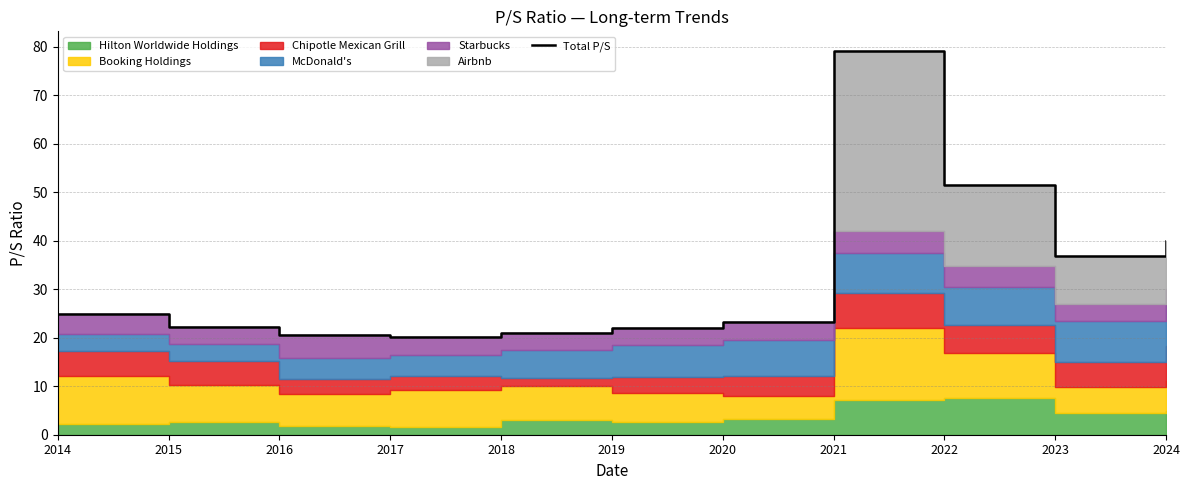

At which category does the data reach its first local valley?

2017